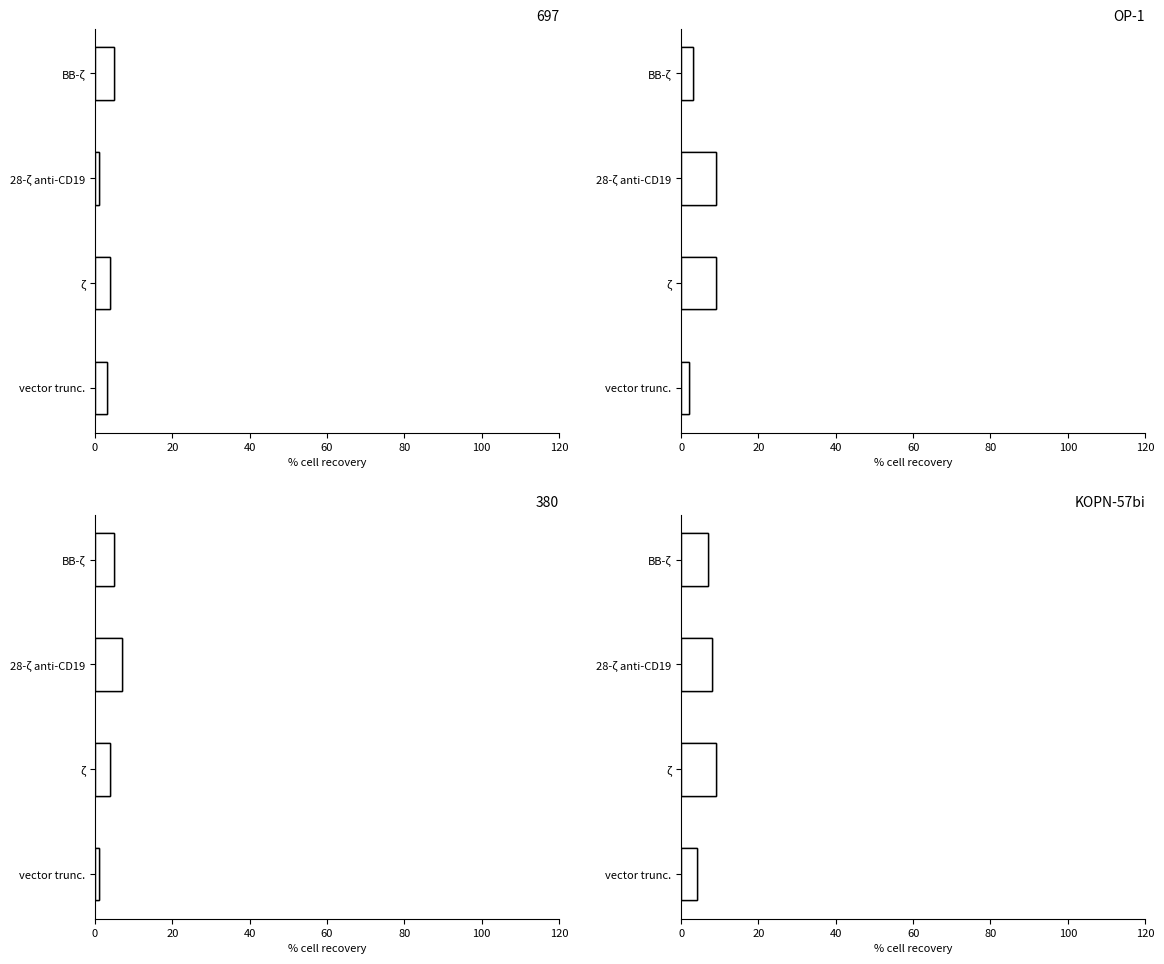

How many bars are there in each group?

4